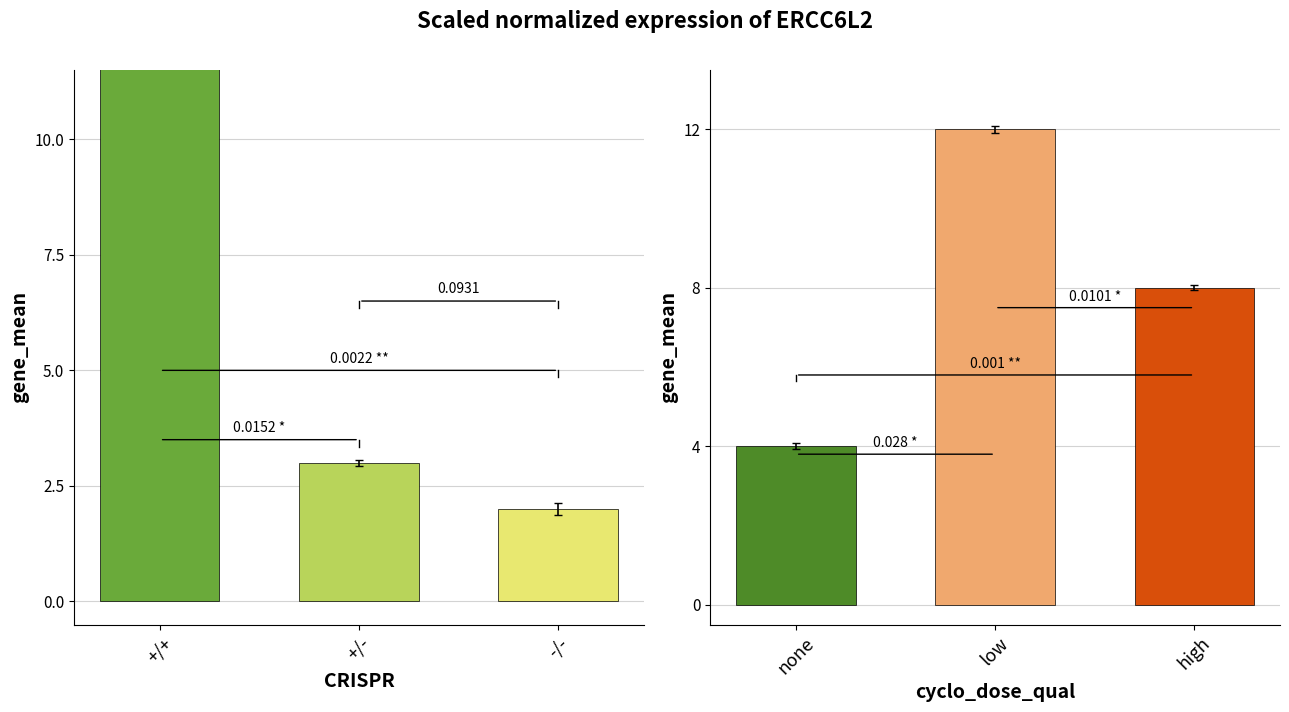

Reading left to right, what are all the values shown in this chart?

col_6: 15	3	2
col_5: 4	12	8